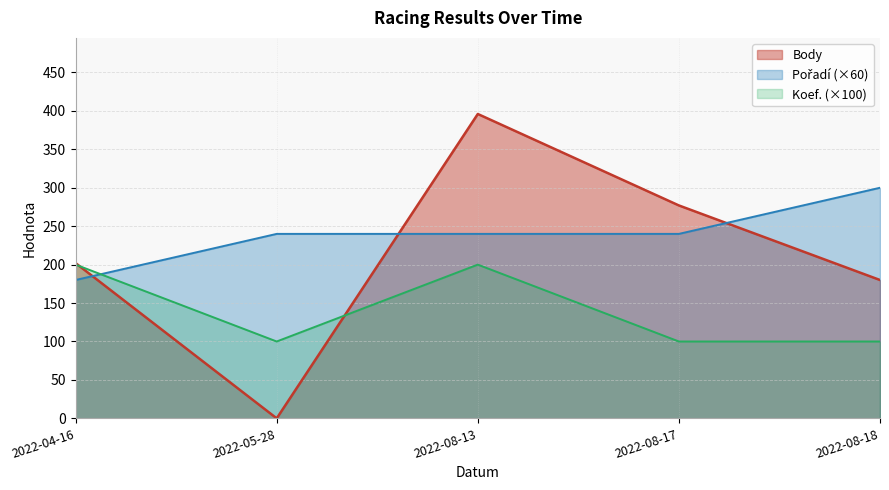

Which has a higher value, 2022-08-13 or 2022-04-16?

2022-08-13